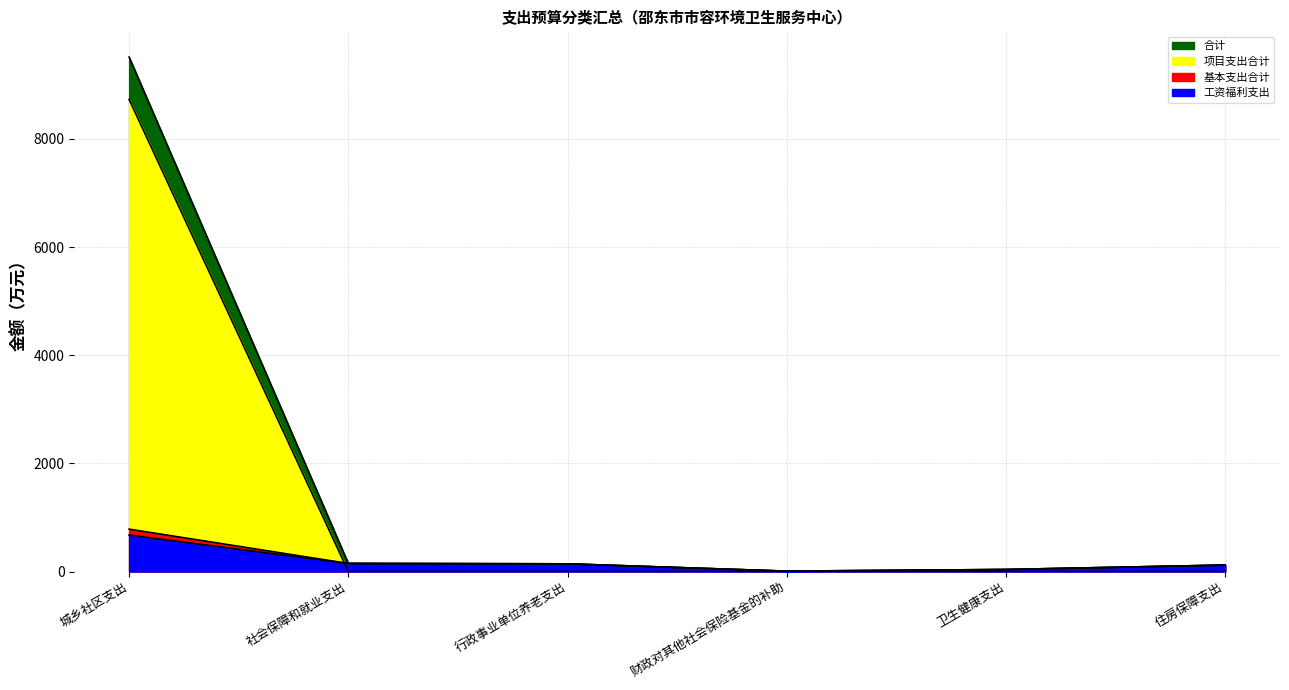

List the series in order of their peak value, highest first.

合计, 项目支出合计, 基本支出合计, 工资福利支出